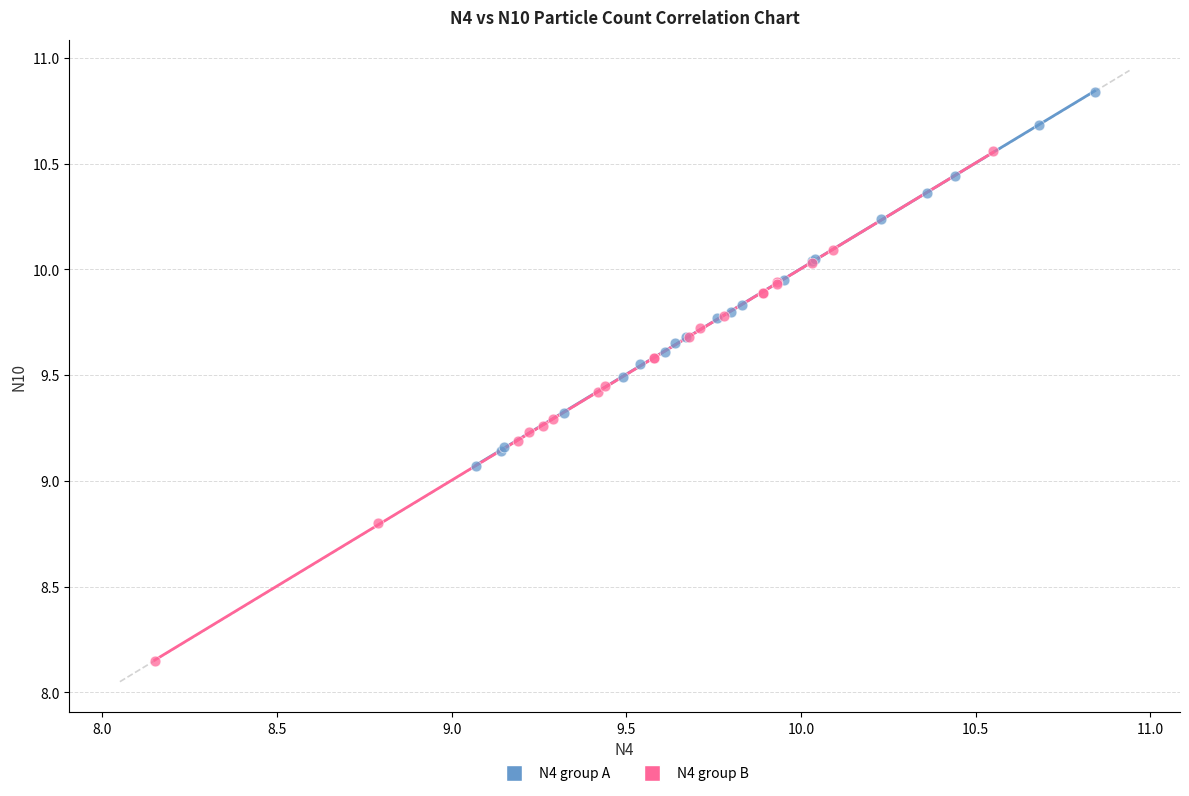

Which series contains the lowest Y value?

N4 group B